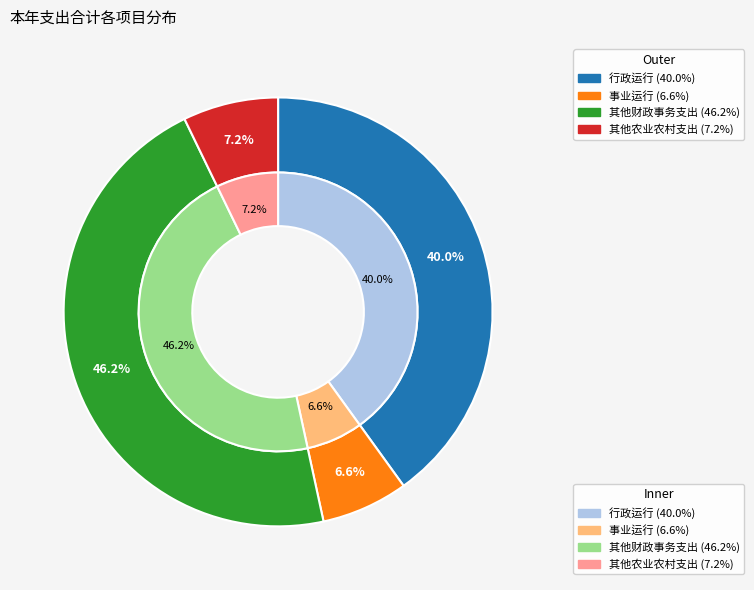

Which slice is the largest?

其他财政事务支出